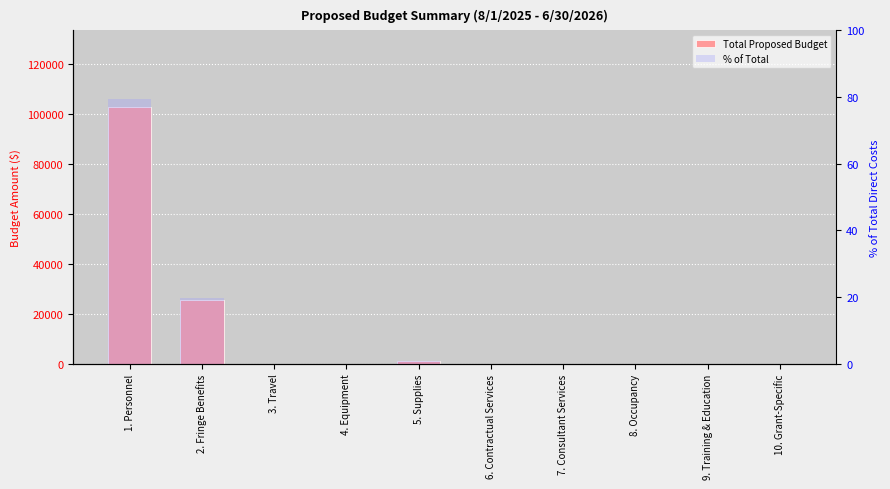

What is the difference between the second highest and second lowest values in the Total Proposed Budget series?

25712.5